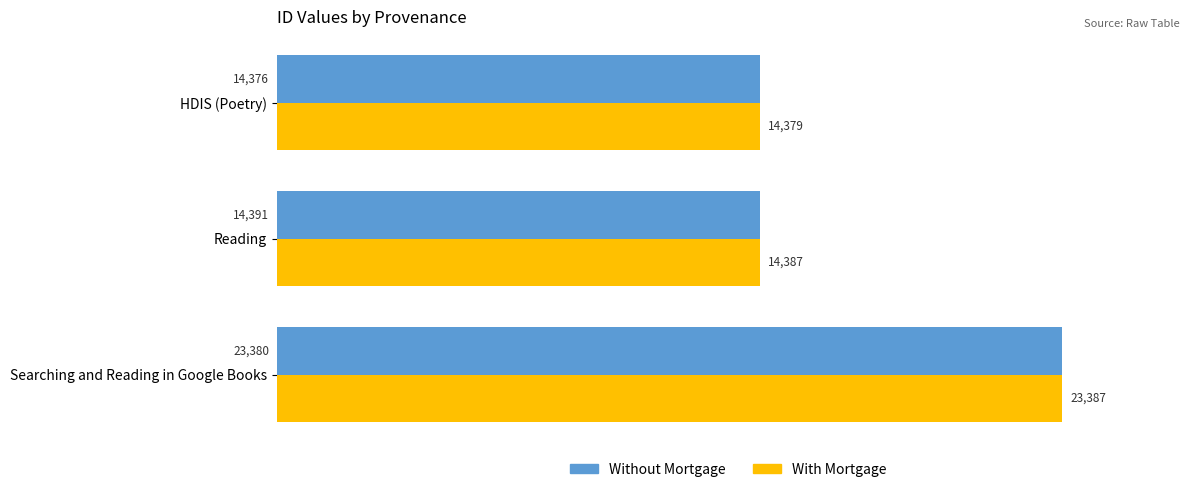

Where is With Mortgage nearest to the value 18883?

Reading